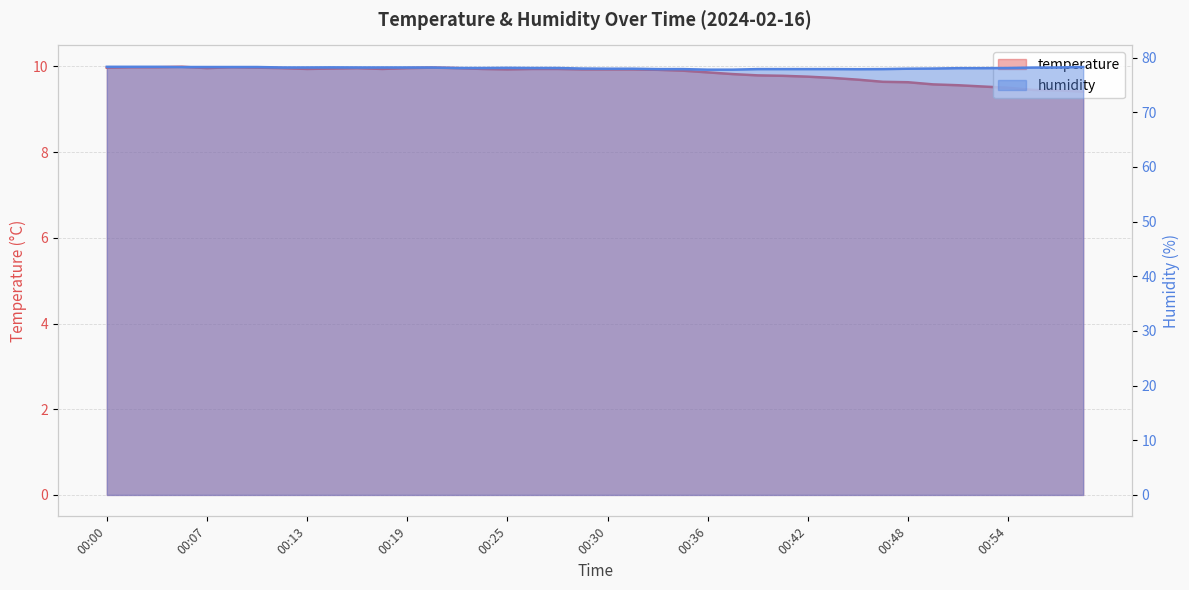

What is the difference between the maximum and minimum values in the humidity series?

0.5